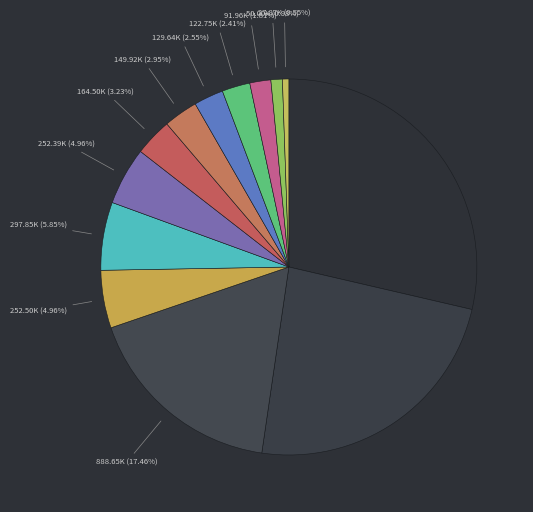

How many segments does this pie chart have?

13